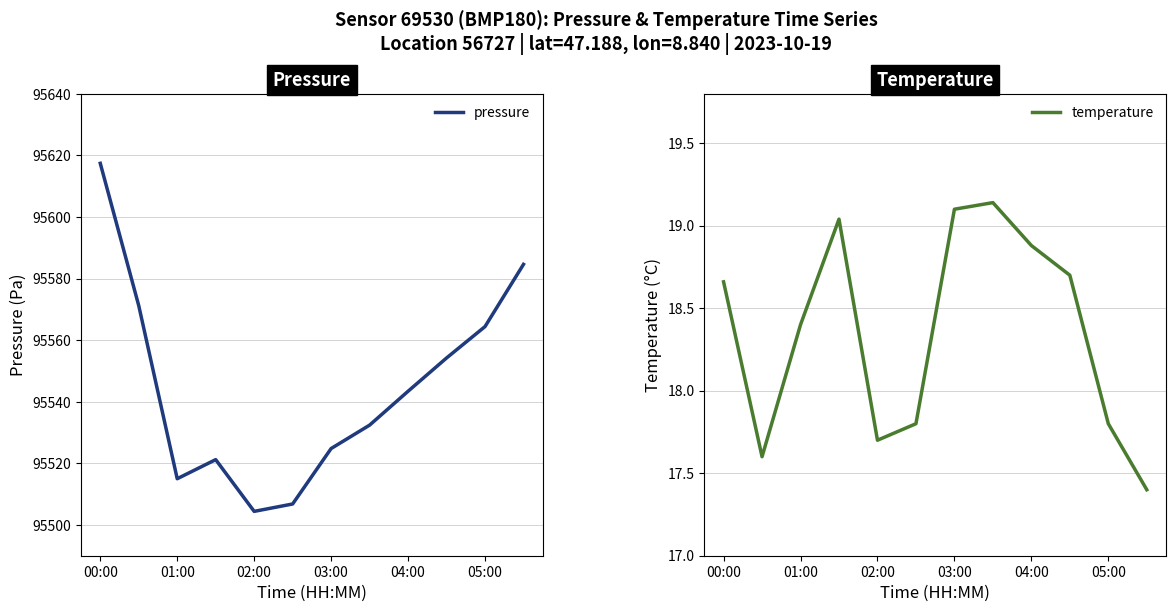

What is the difference between the maximum and minimum values in the pressure series?

113.0